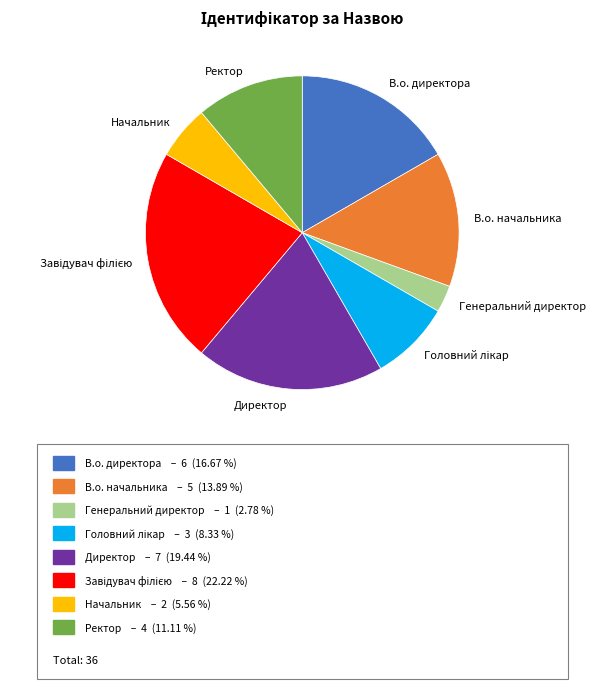

Which slice is the smallest?

Генеральний директор